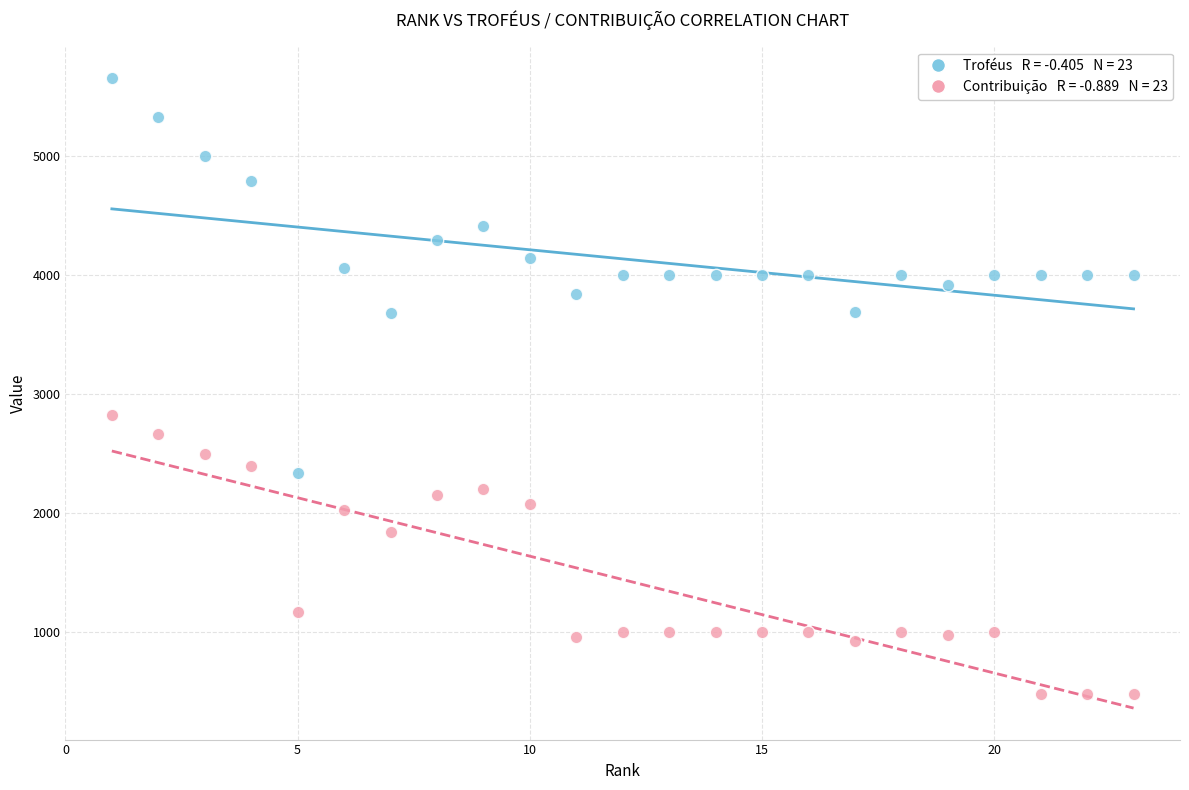

Across all series, what Y value is closest to 3068?

2828